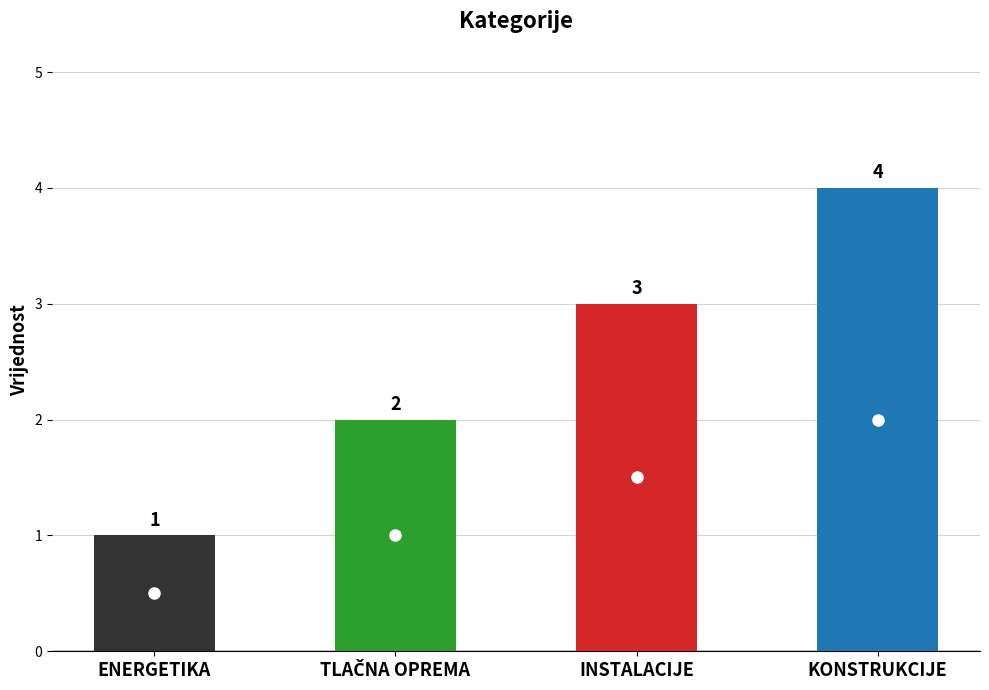

What is the change in value from INSTALACIJE to KONSTRUKCIJE?

+1